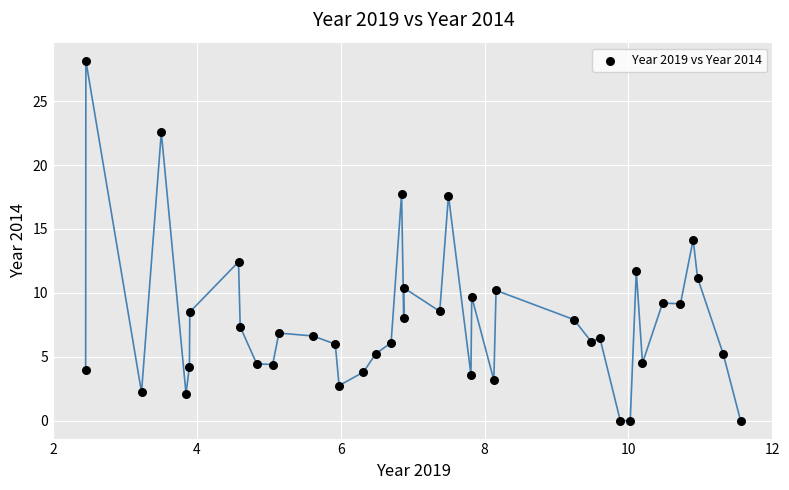

What is the range of X values (max minus min)?

9.1